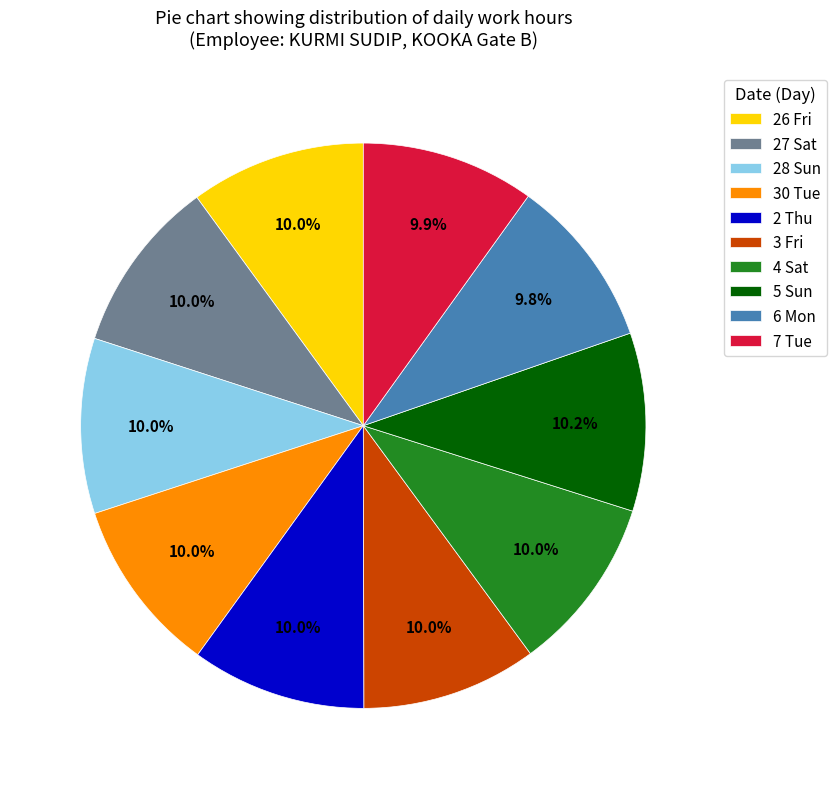

What percentage is the 26 Fri slice, to the nearest percent?

10%